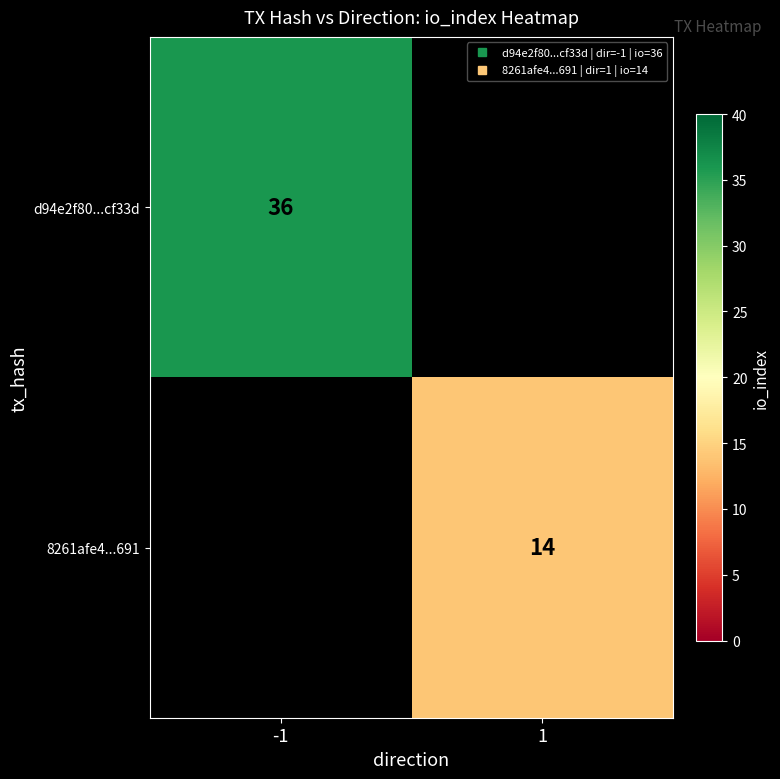

List the labels in order of 8261afe4...691 value, largest first.

-1, 1